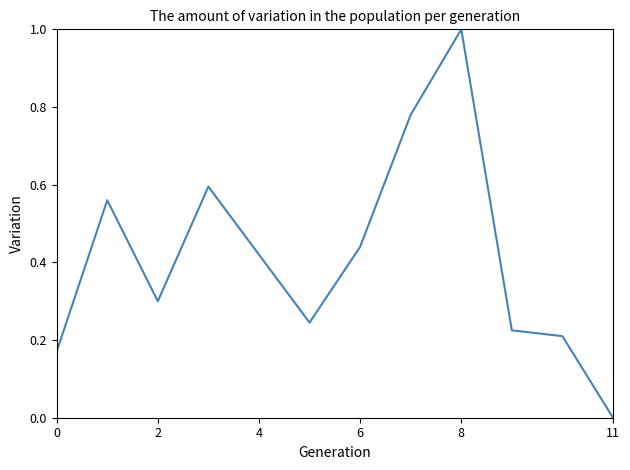

What is the difference between the maximum and minimum values?

1.0